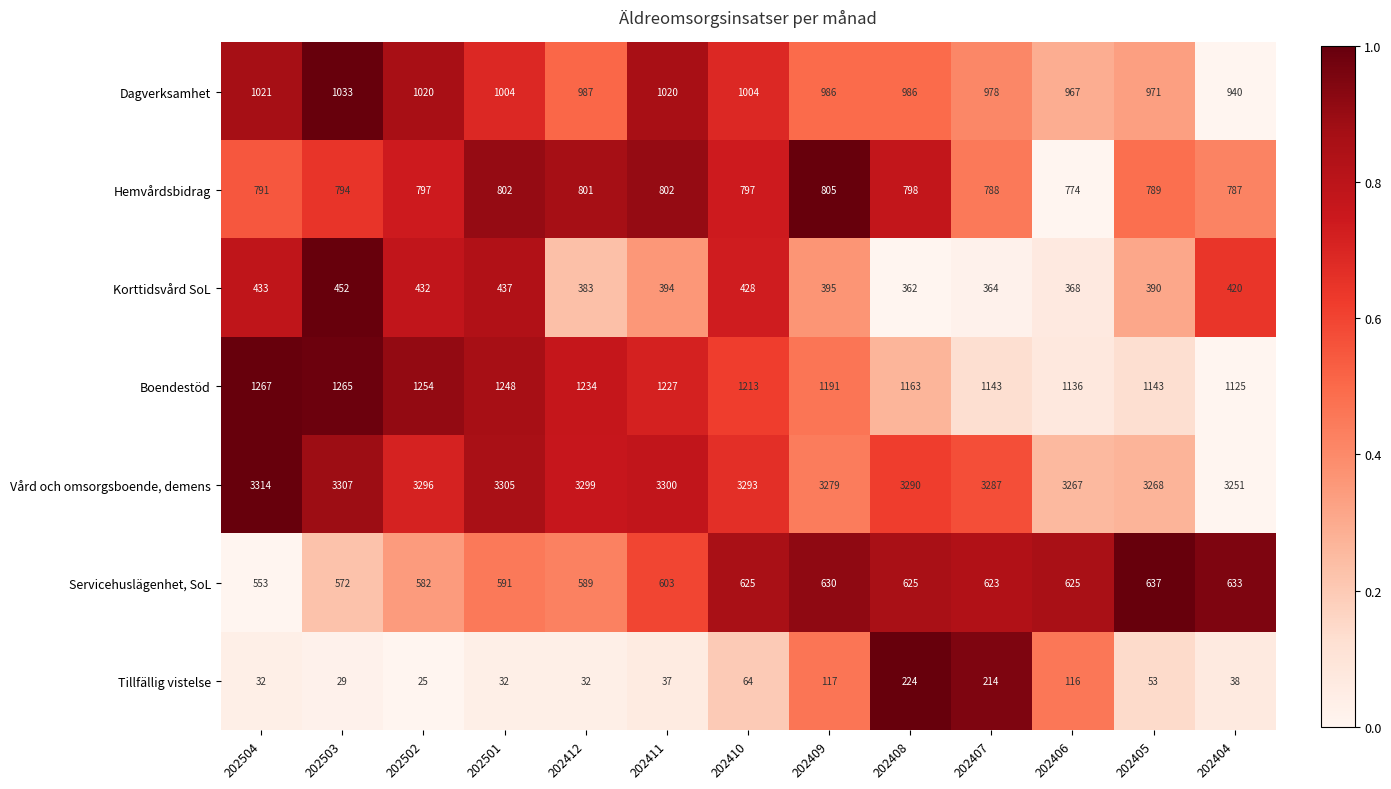

What is the difference between the Hemvårdsbidrag values at 202406 and 202412?

27